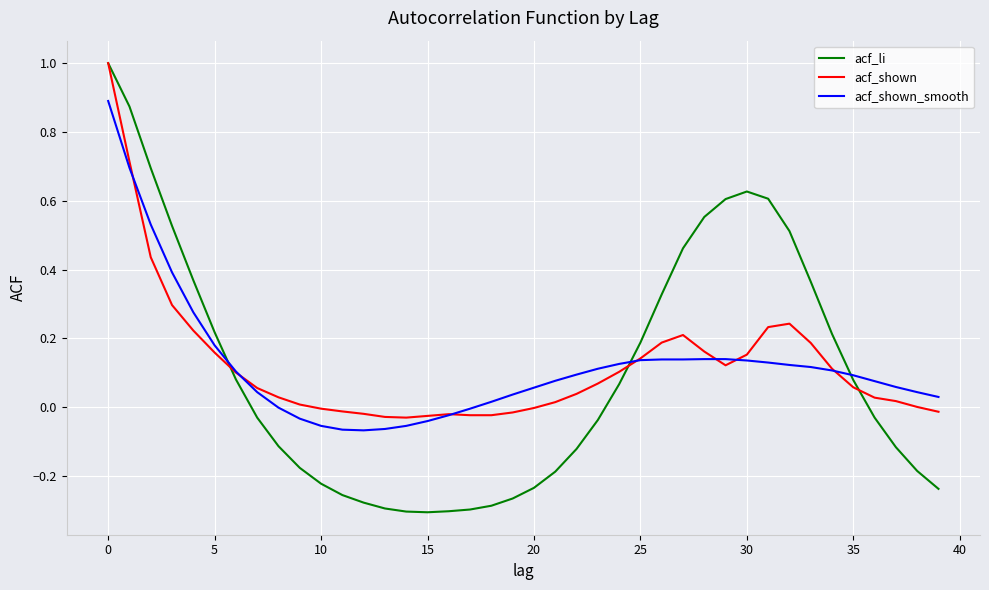

Which series ends up on top after the final intersection of acf_li and acf_shown?

acf_shown